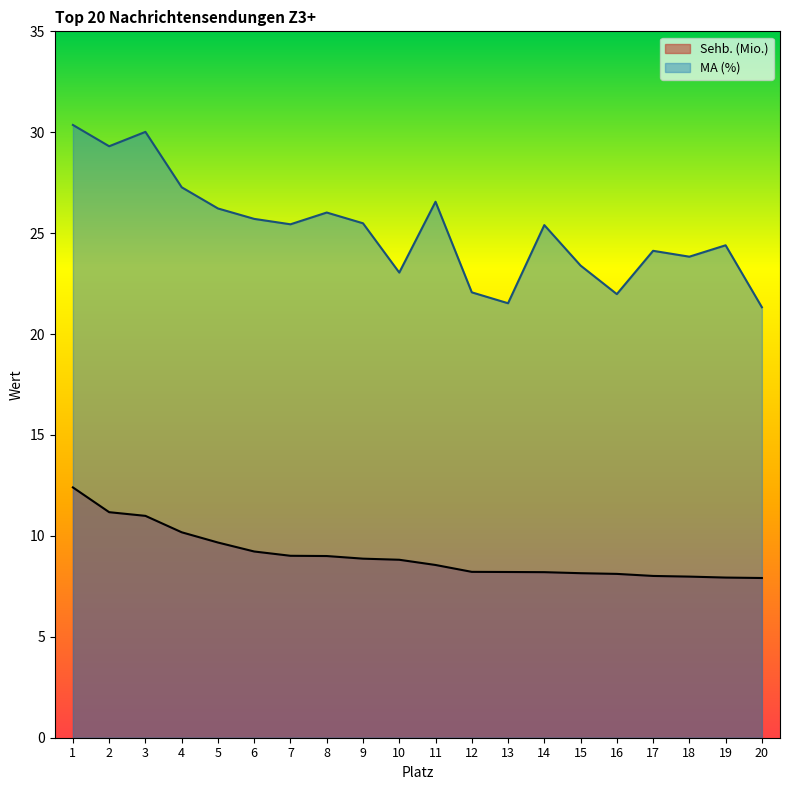

What are all the series names shown in the legend?

Sehb. (Mio.), MA (%)